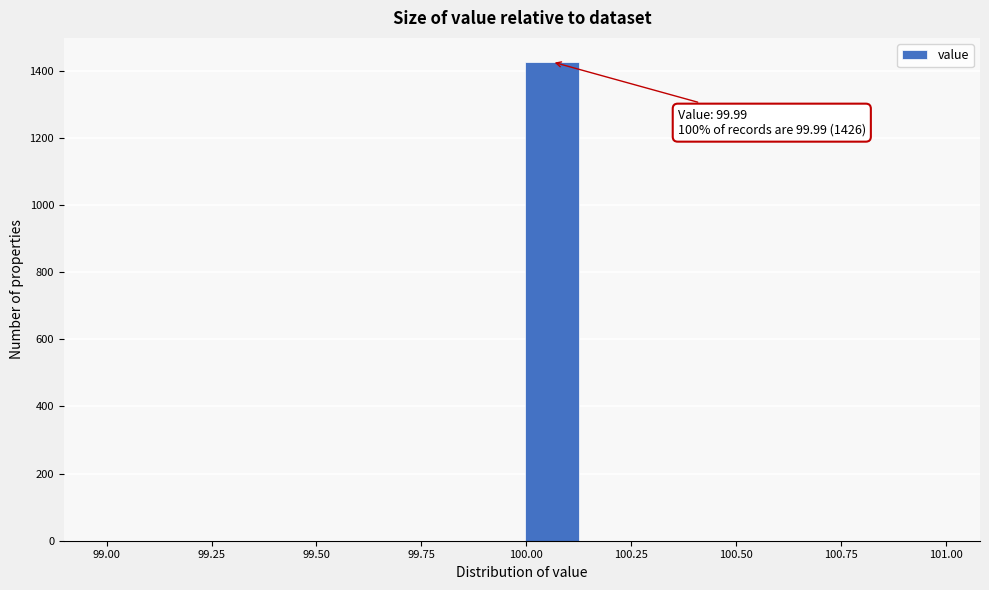

Read against the x-axis, roughly where is the centre of the tallest bar?

100.05